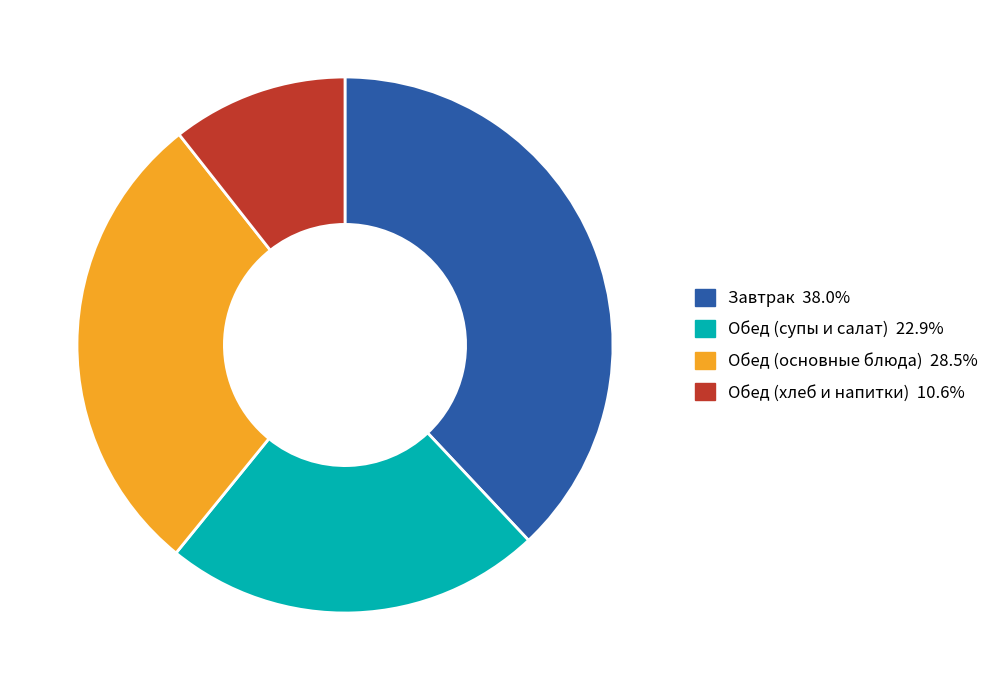

Does any single category account for the majority?

No